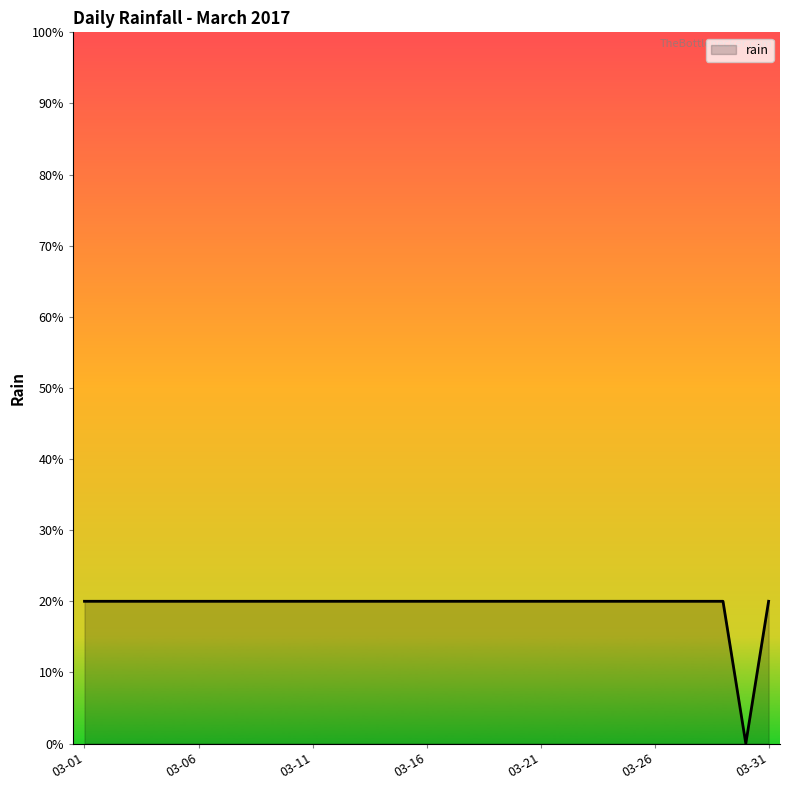

List the labels in order of value, largest first.

2017-03-01, 2017-03-02, 2017-03-03, 2017-03-04, 2017-03-05, 2017-03-06, 2017-03-07, 2017-03-08, 2017-03-09, 2017-03-10, 2017-03-11, 2017-03-12, 2017-03-13, 2017-03-14, 2017-03-15, 2017-03-16, 2017-03-17, 2017-03-18, 2017-03-19, 2017-03-20, 2017-03-21, 2017-03-22, 2017-03-23, 2017-03-24, 2017-03-25, 2017-03-26, 2017-03-27, 2017-03-28, 2017-03-29, 2017-03-31, 2017-03-30